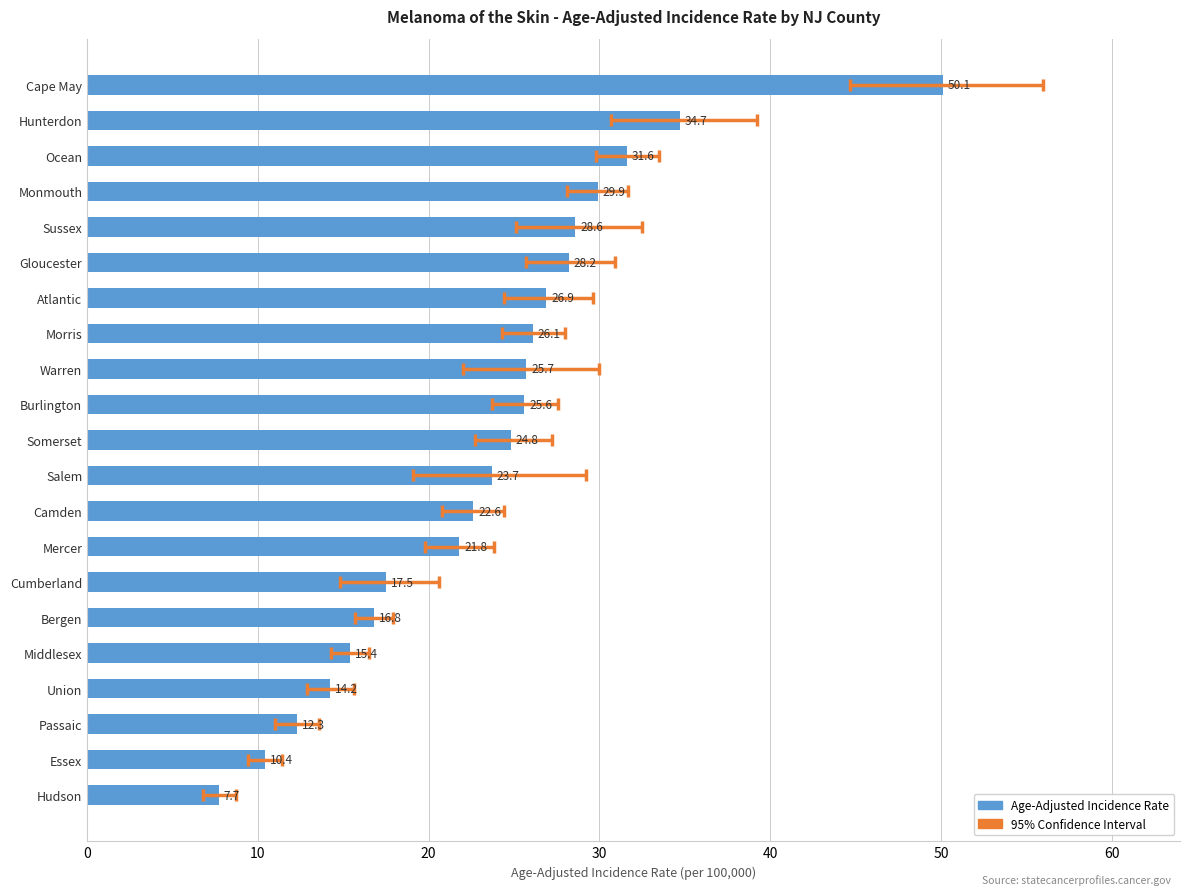

What is the sum of all values?

494.6